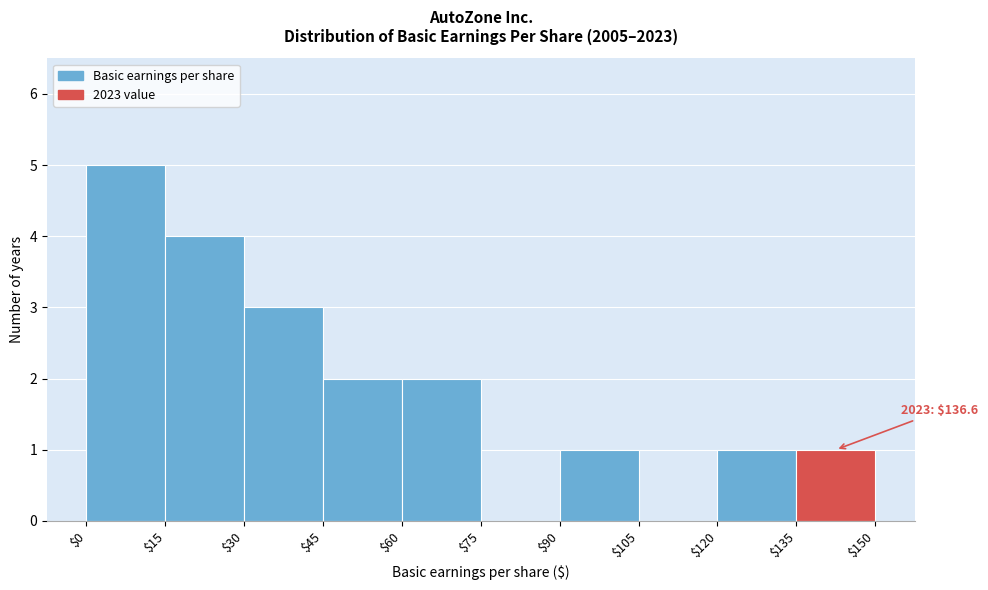

Over which range of the x-axis is the bar tallest?

$0 to $15